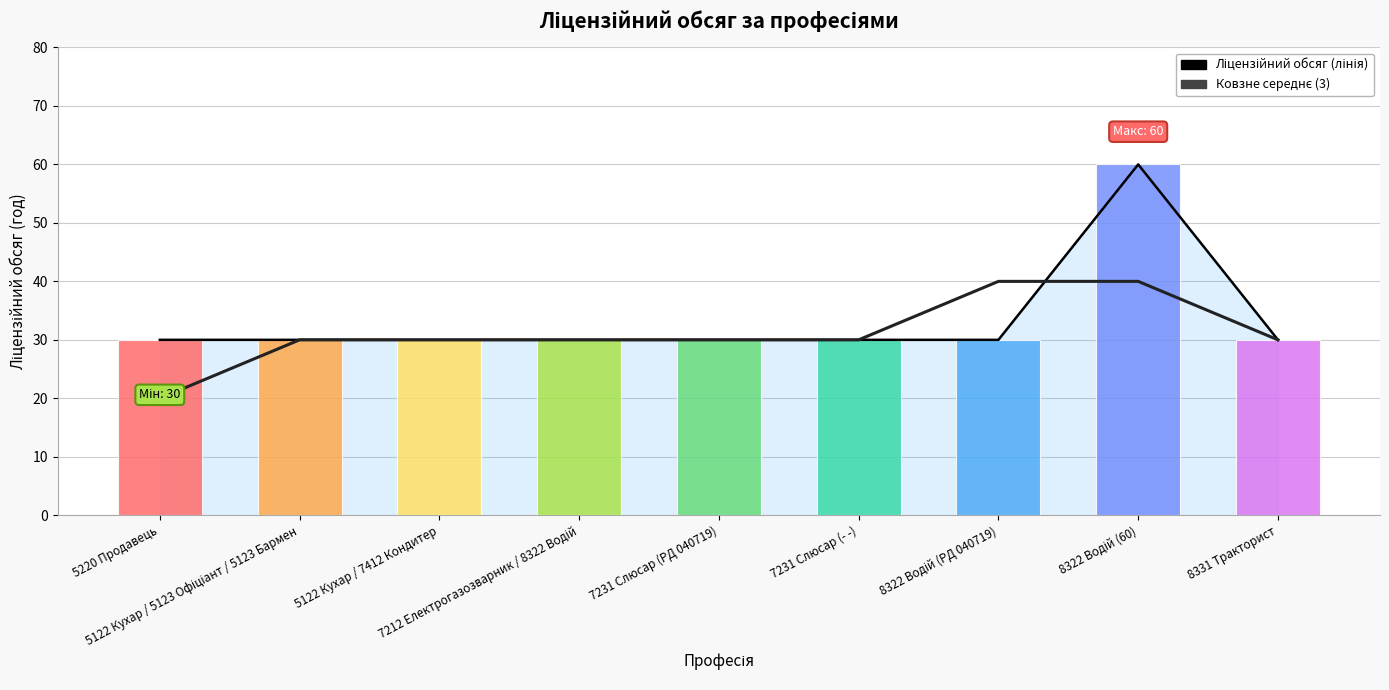

At which label does Ковзне середнє (3) first exceed 30?

8322 Водій (РД 040719)